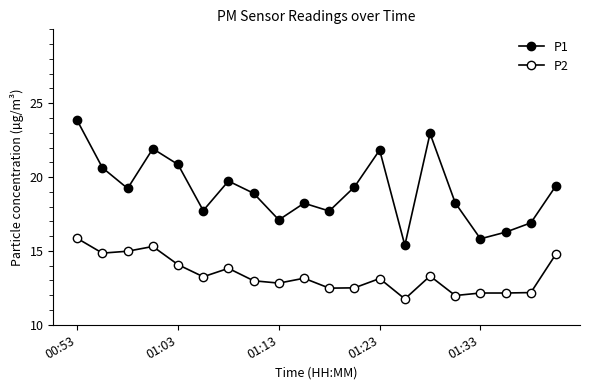

How many lines are shown in the chart?

2